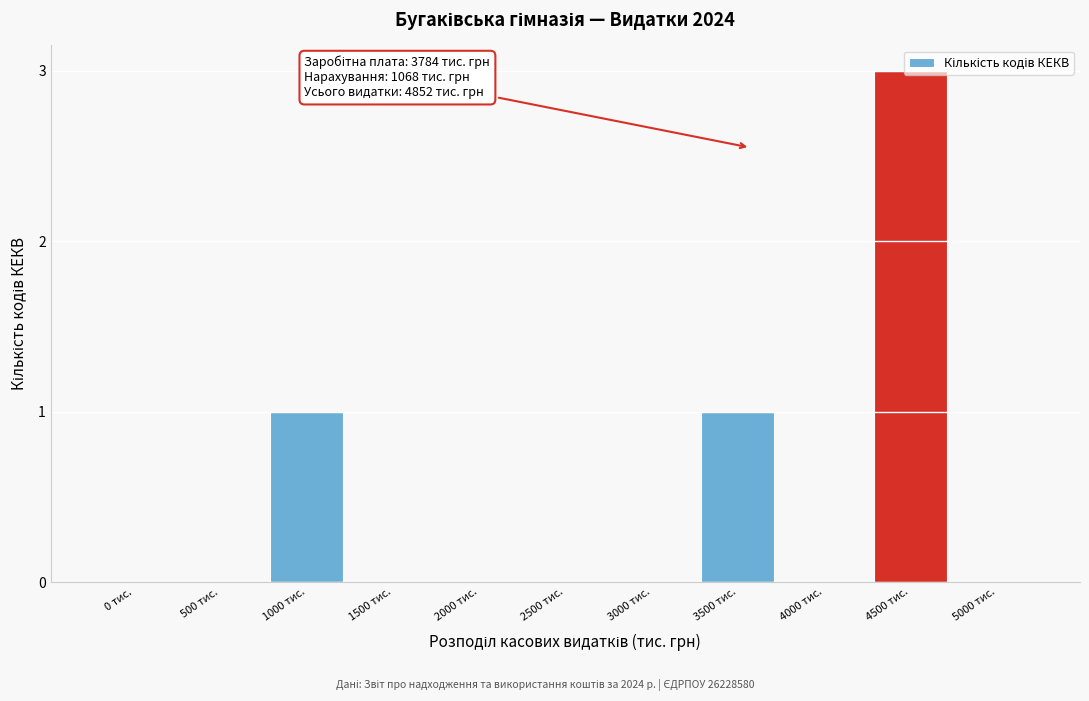

Which label corresponds to the largest value in the chart?

4500 тис.